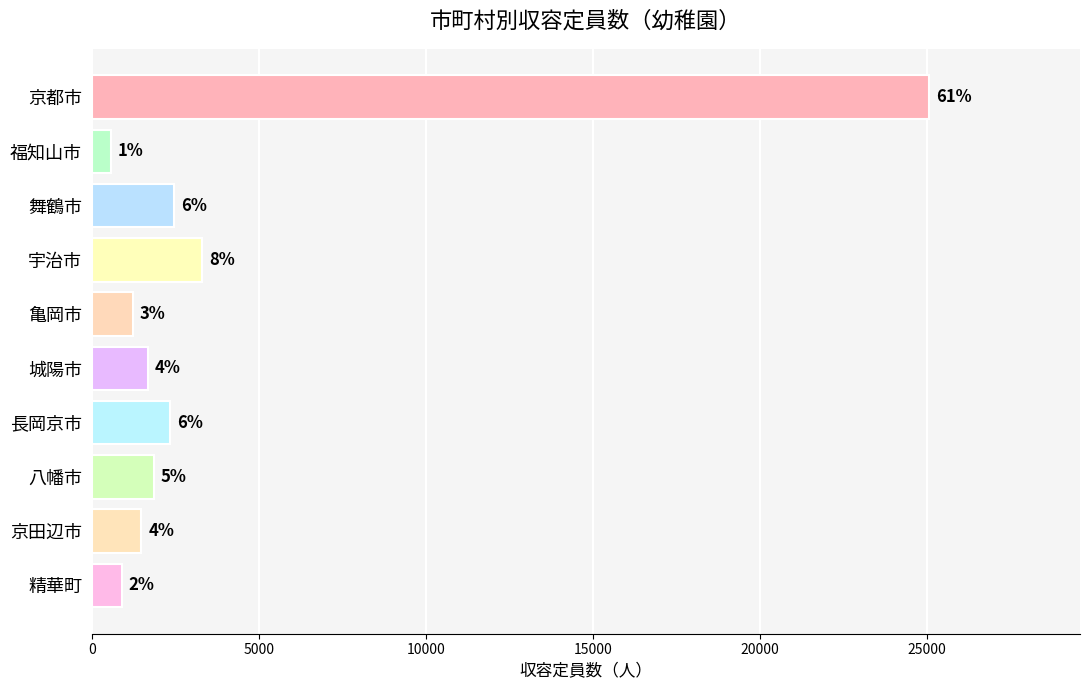

Does the chart contain any negative values?

No